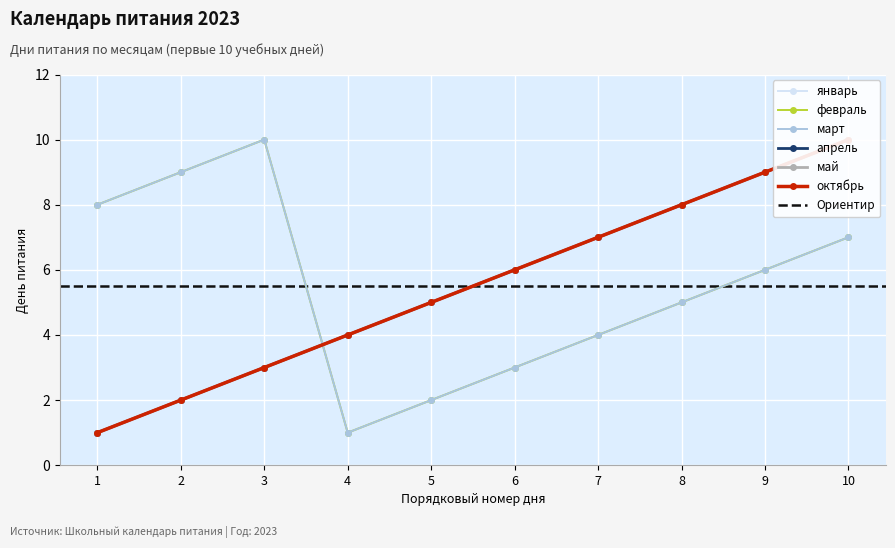

Where does the февраль series first go above 6?

1